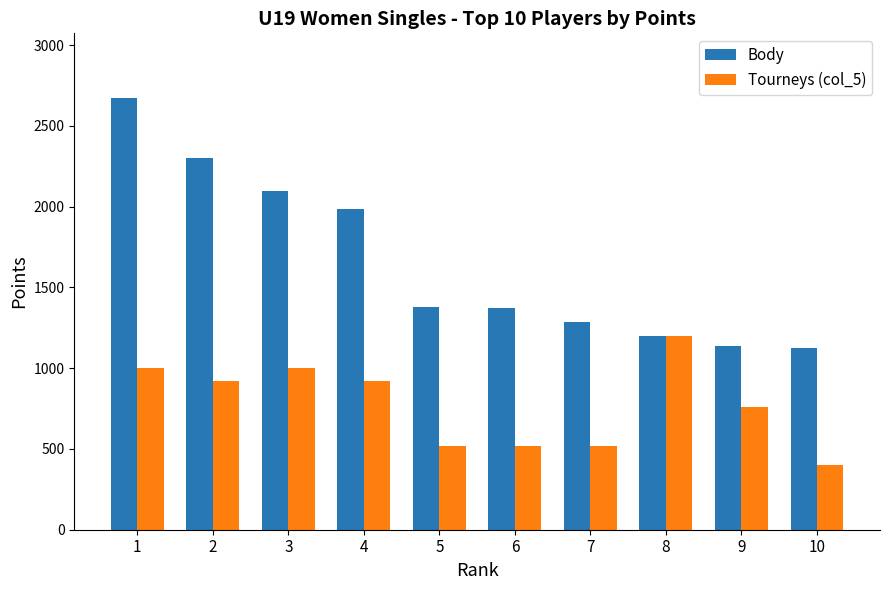

At which label does Tourneys (col_5) reach its minimum?

10